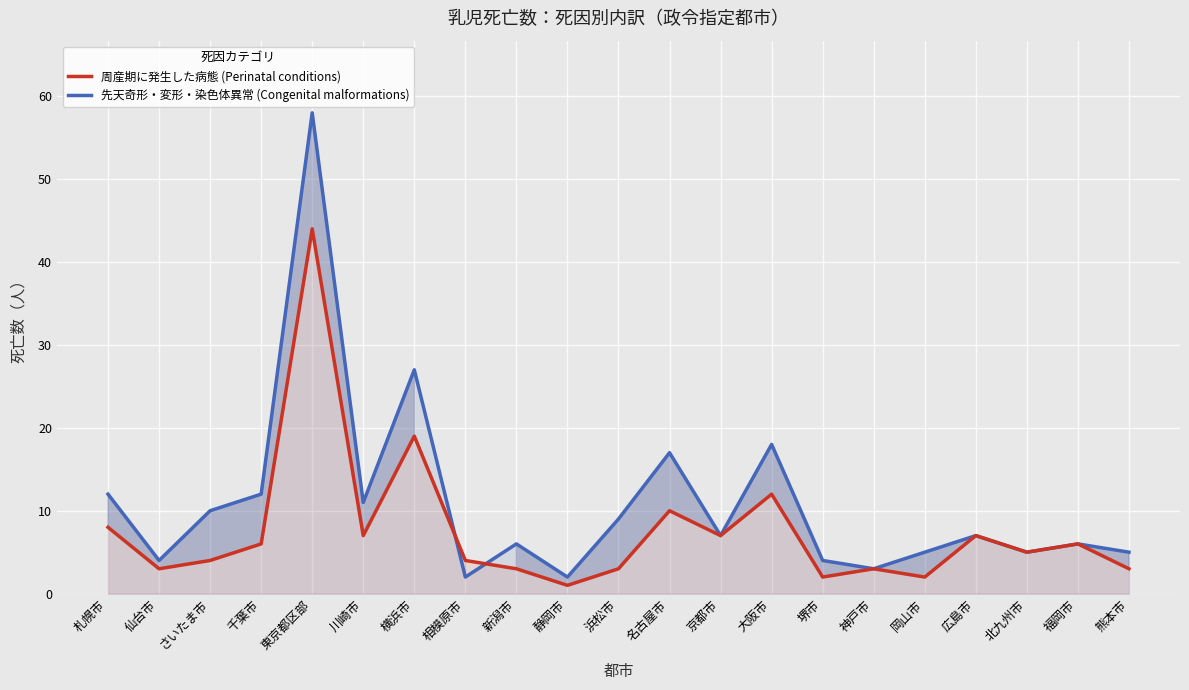

How many interior local peaks does the 周産期に発生した病態 (Perinatal conditions) series have?

7